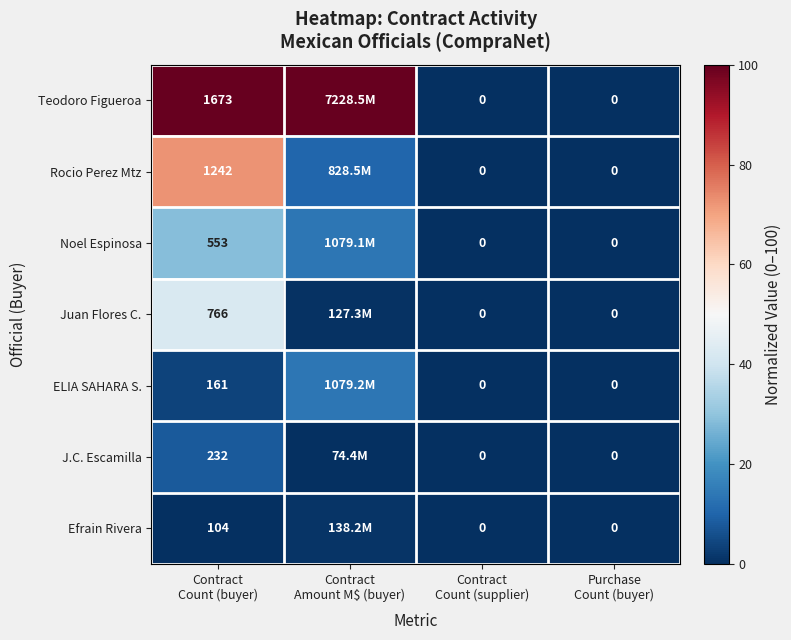

Which series has the largest total across all categories?

Teodoro Figueroa